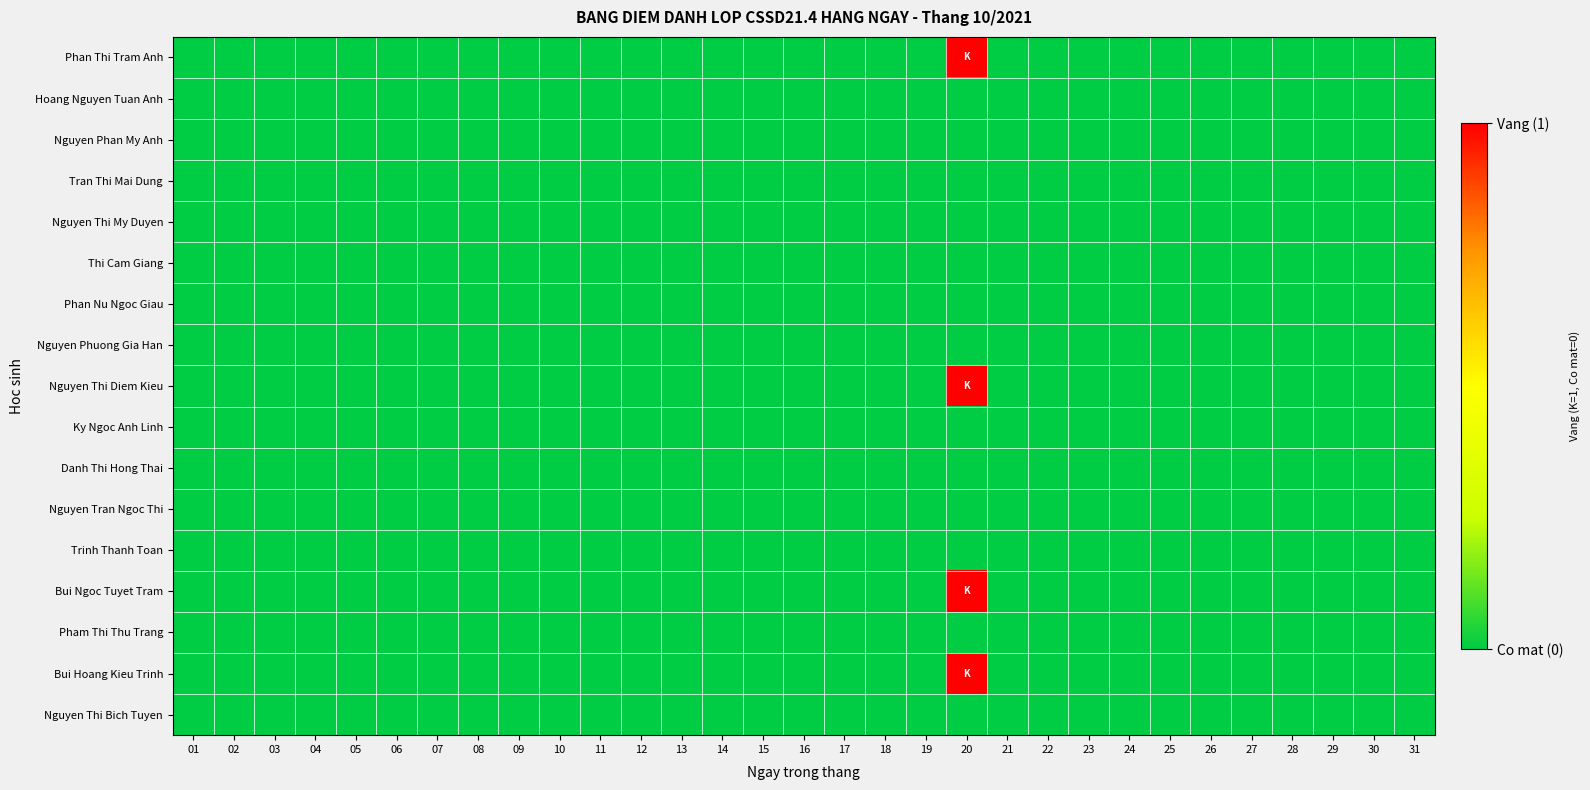

How many series are shown in this chart?

17